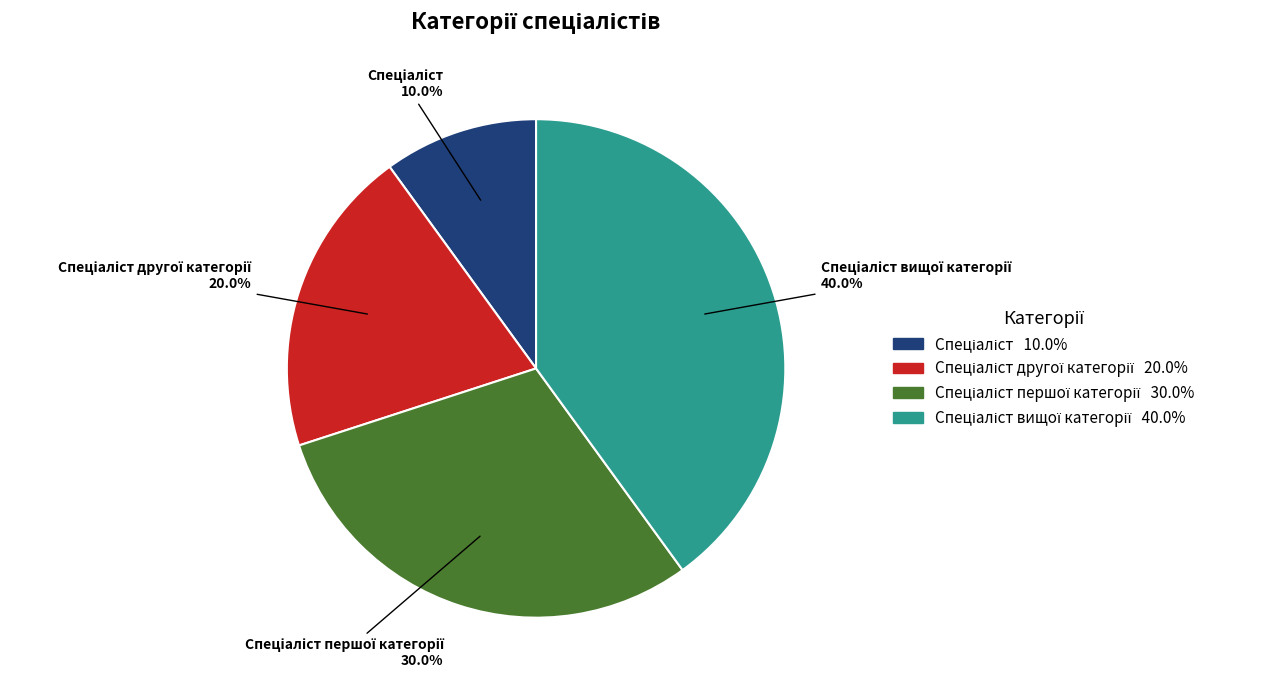

Is there any slice that represents more than half of the pie?

No